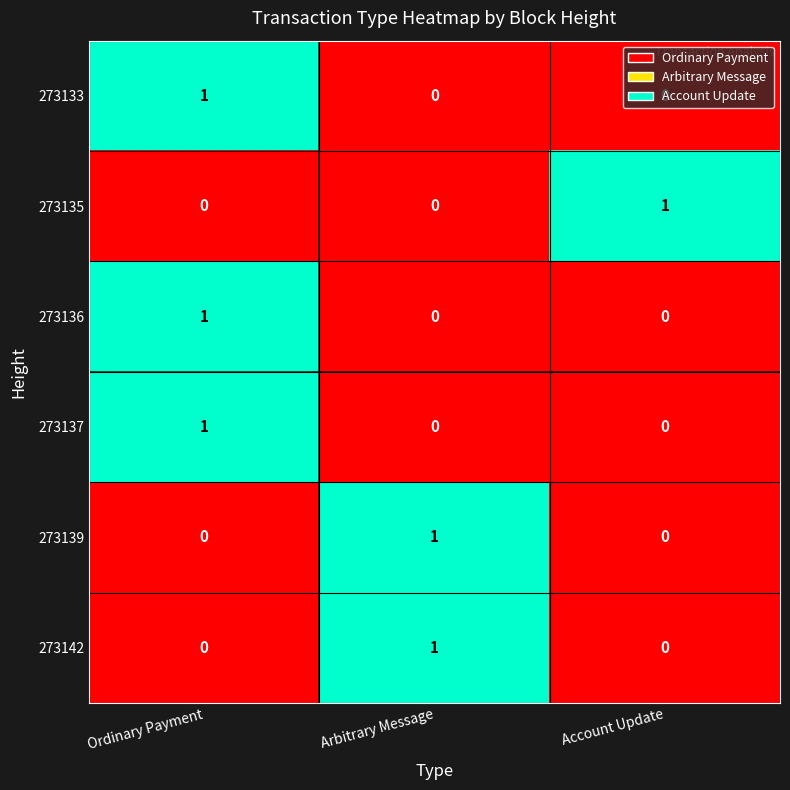

What is the total value across all series at Account Update?

1